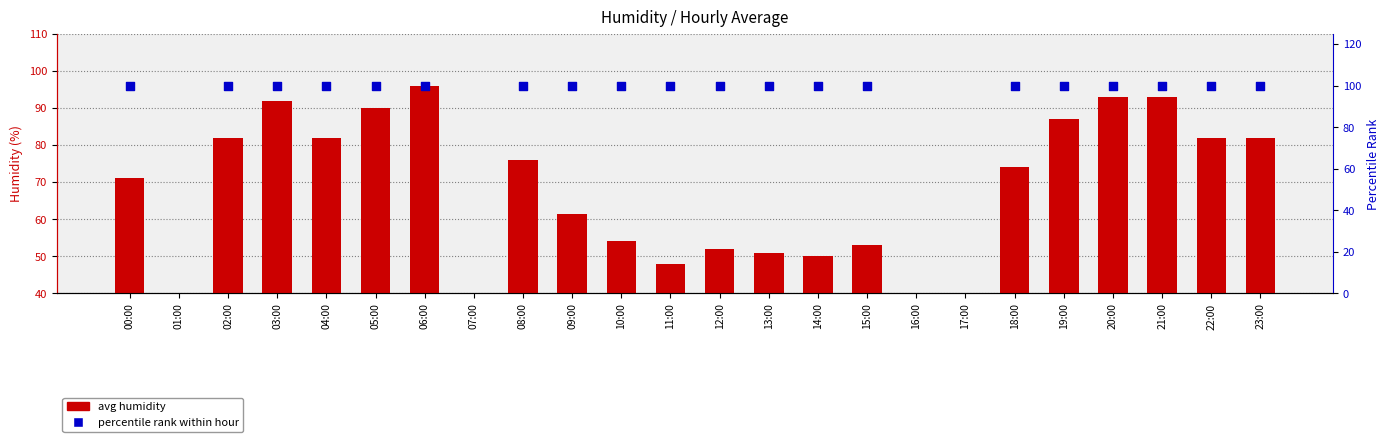

At which category is the sum across all series the highest?

06:00